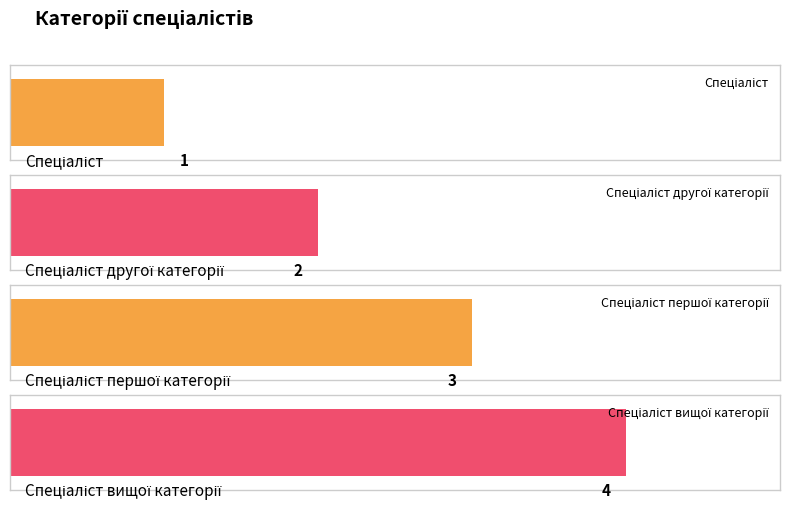

What is the label of the 2nd bar from the left?

Спеціаліст другої категорії